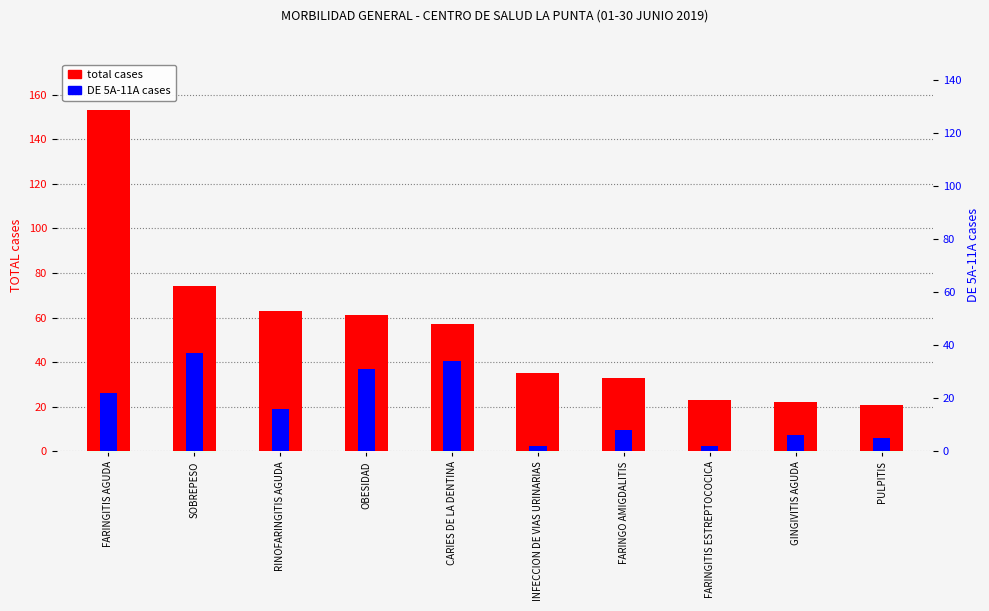

Is the value of total cases at FARINGITIS AGUDA greater than the value of DE 5A-11A cases at GINGIVITIS AGUDA?

Yes